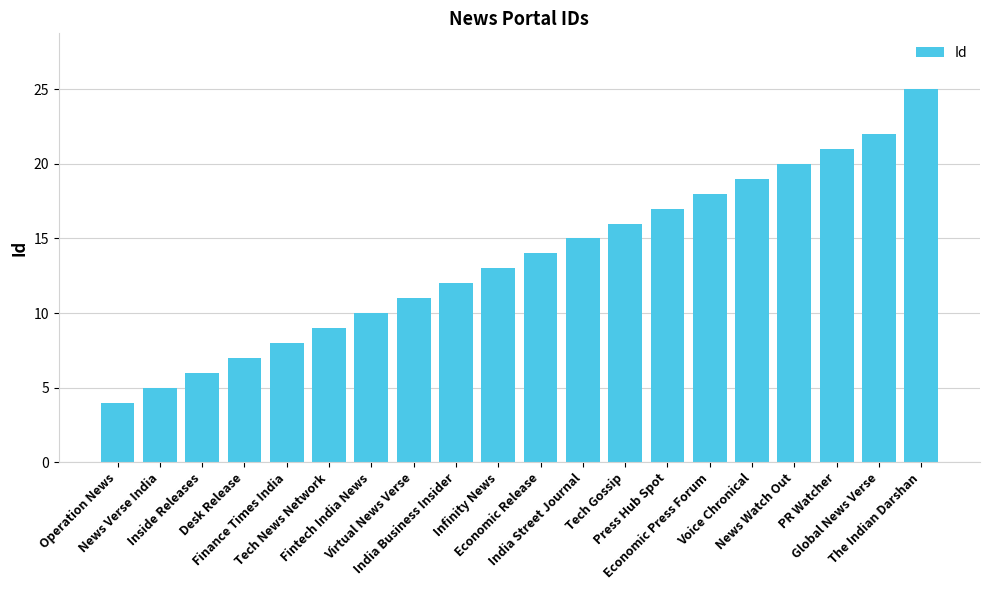

What position from the left is India Business Insider?

9